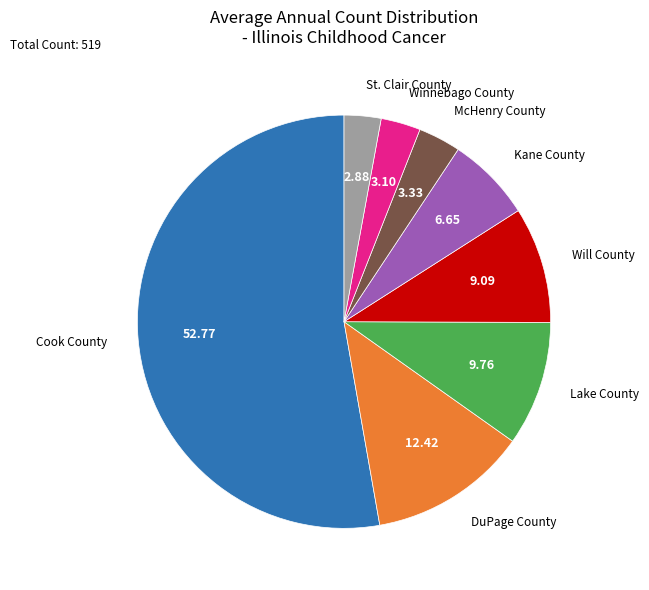

Does any single category account for the majority?

Yes